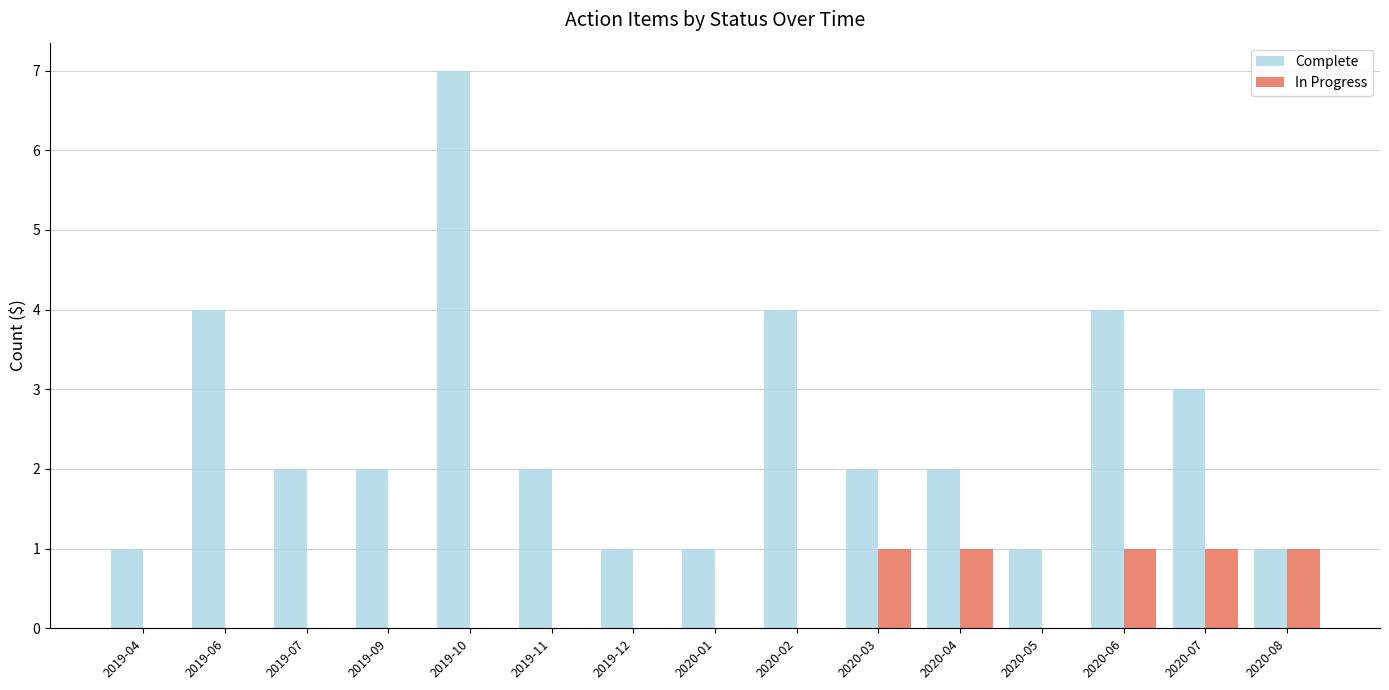

Reading left to right, extract all data points from this chart.

Complete: 1	4	2	2	7	2	1	1	4	2	2	1	4	3	1
In Progress: 0	0	0	0	0	0	0	0	0	1	1	0	1	1	1